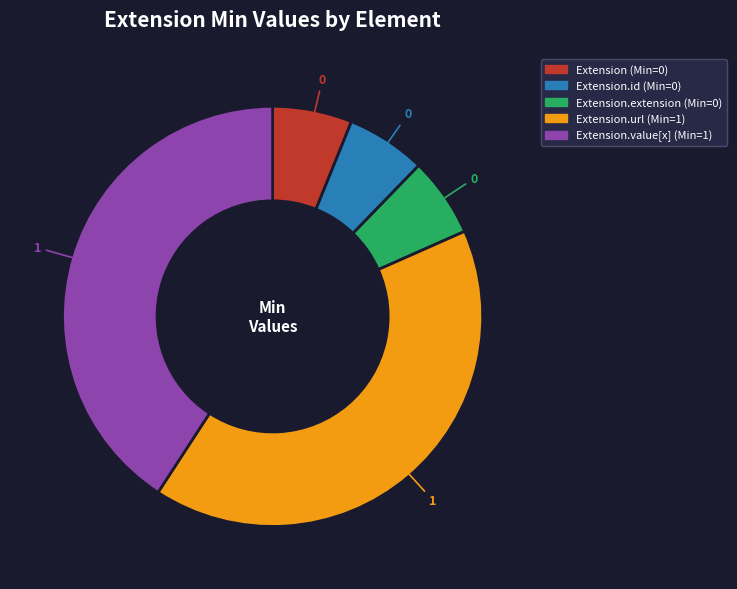

Count the number of slices in the pie.

5